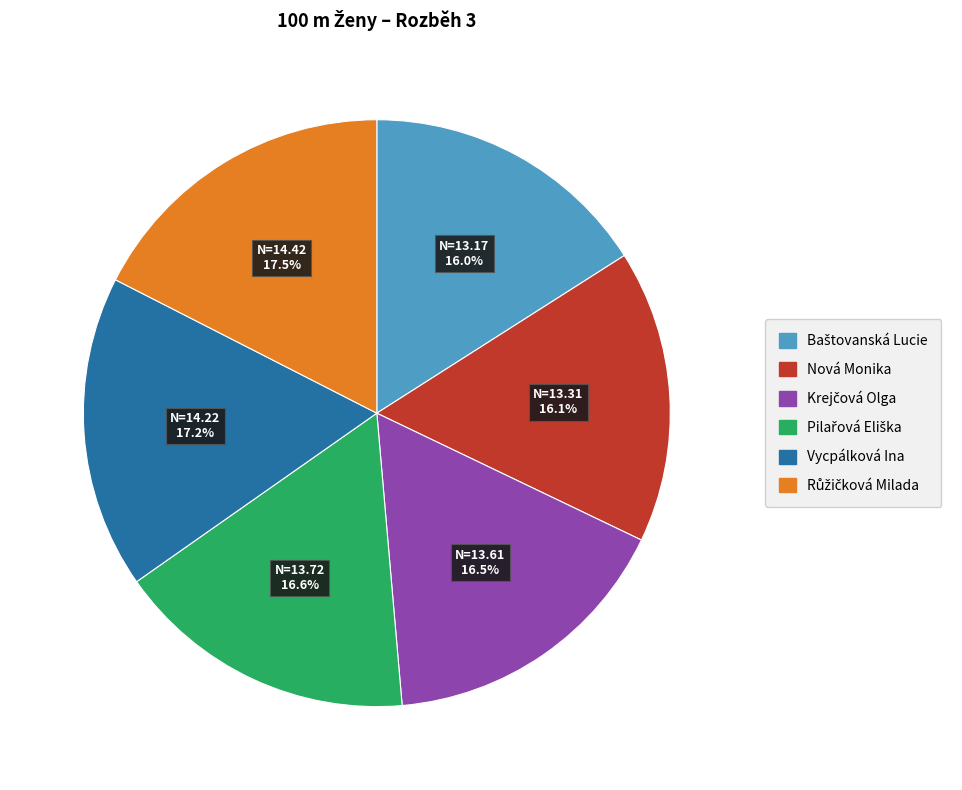

Is there any slice that represents more than half of the pie?

No